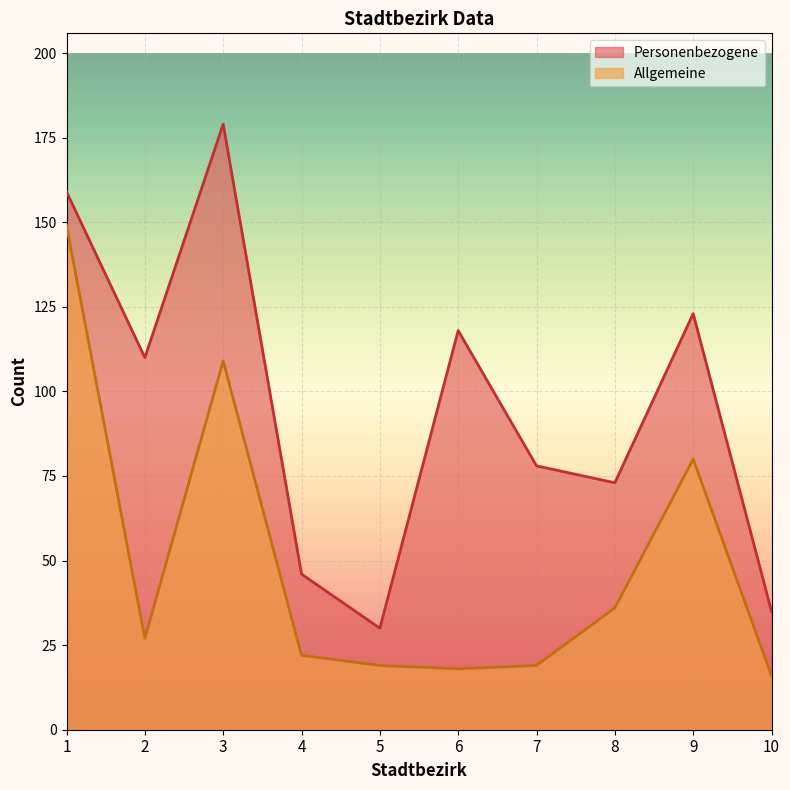

What are all the series names shown in the legend?

Personenbezogene, Allgemeine